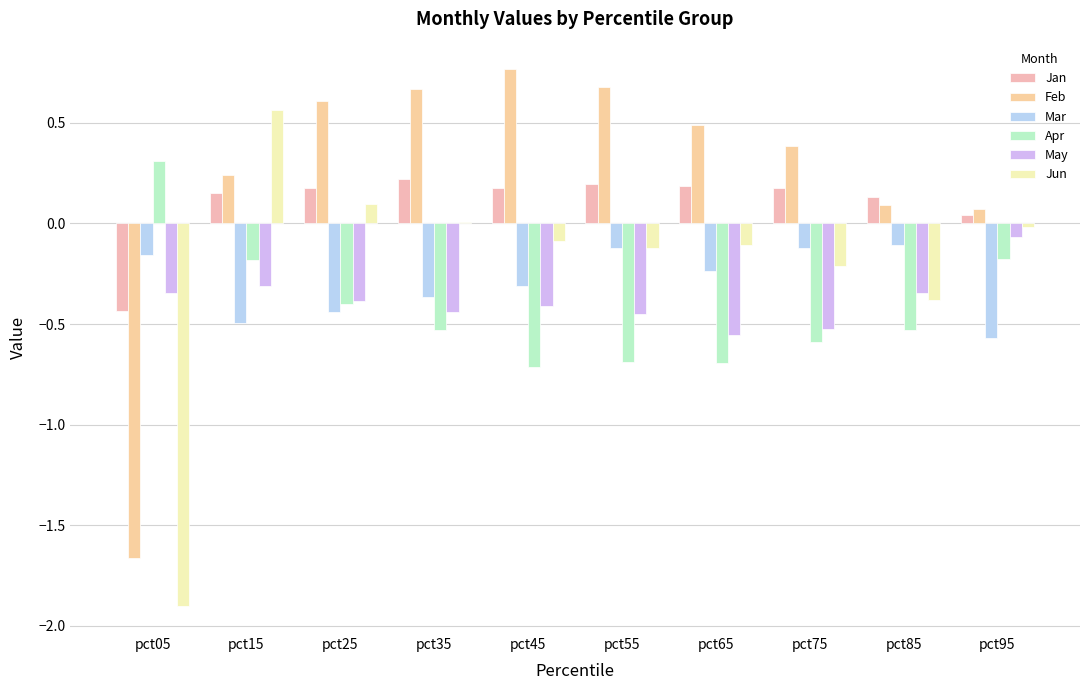

At which label is Apr closest to 0?

pct95